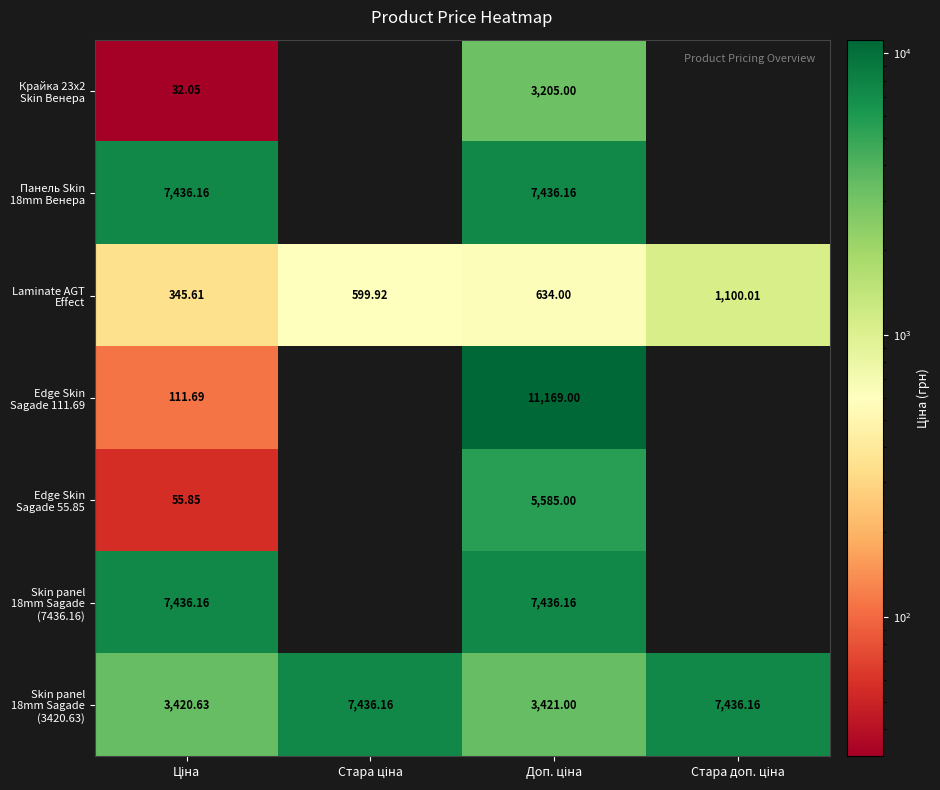

Which series changed the most between Ціна and Стара ціна?

Skin panel 18mm Sagade (3420.63)